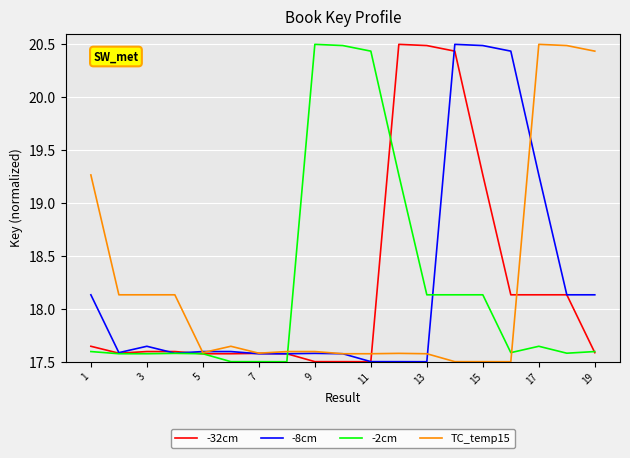

What is the minimum value shown in the chart?

17.5